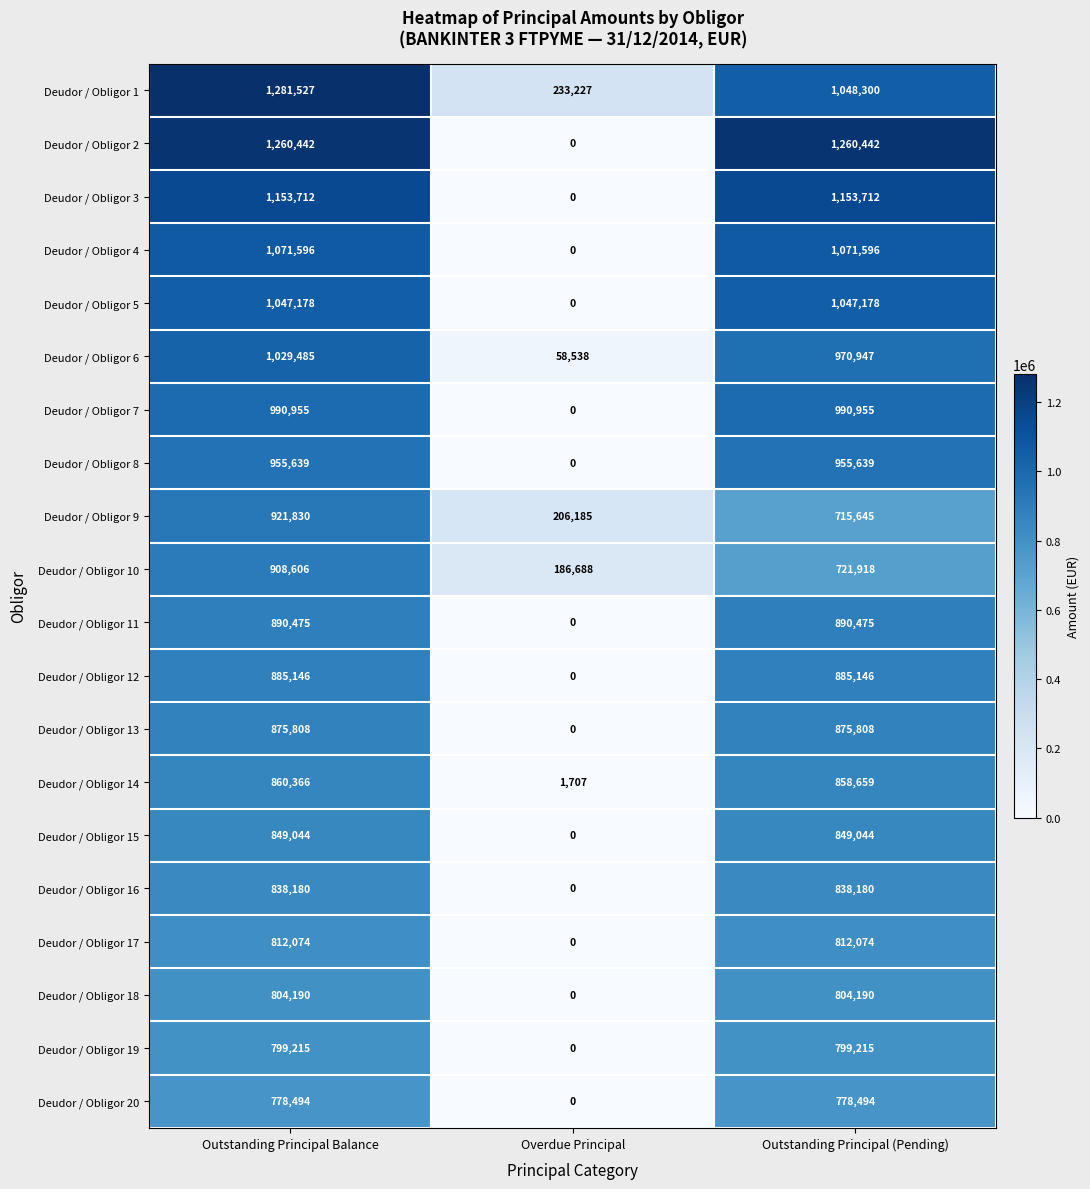

How many categories are shown in the chart?

3